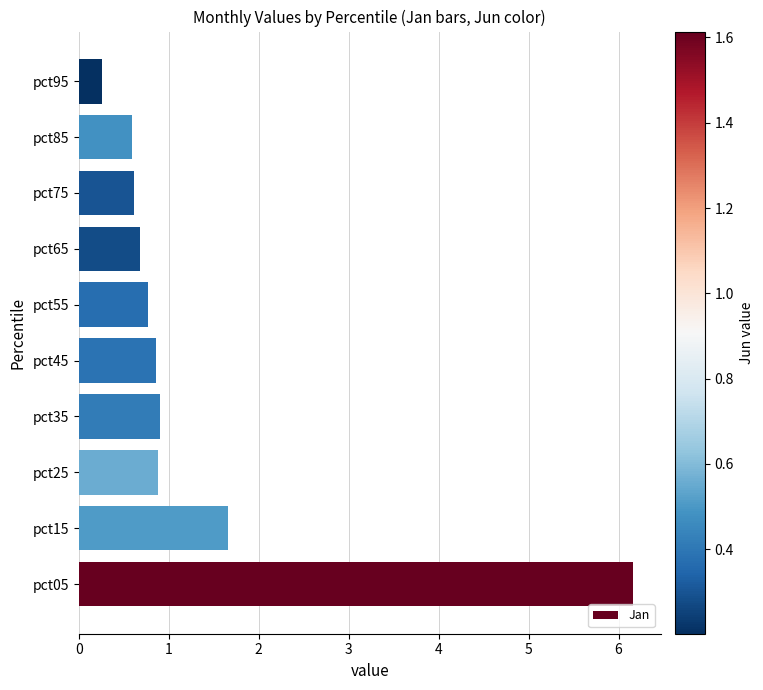

What is the difference between the maximum and minimum values?

5.9